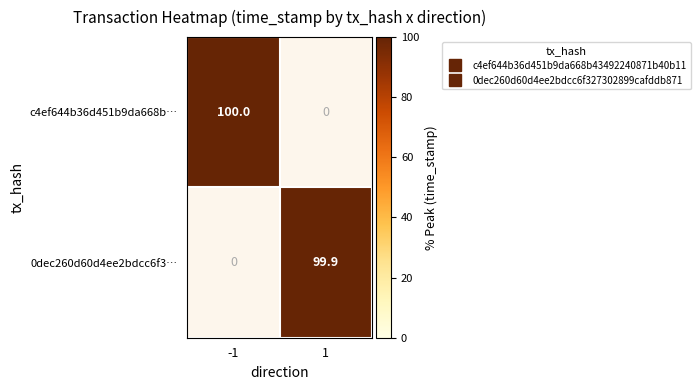

List the series in order of their overall mean, highest first.

c4ef644b36d451b9da668b…, 0dec260d60d4ee2bdcc6f3…